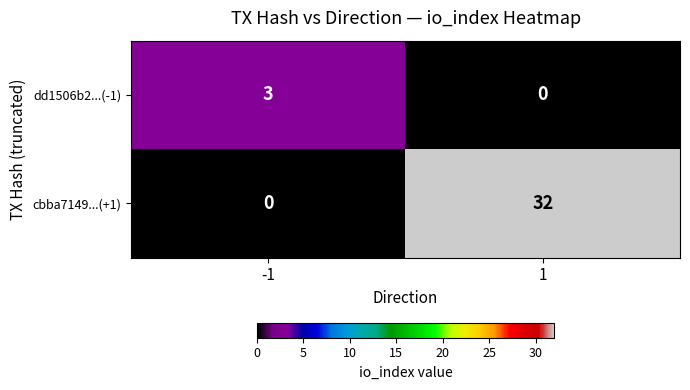

List the series in order of their overall mean, lowest first.

dd1506b2...(-1), cbba7149...(+1)